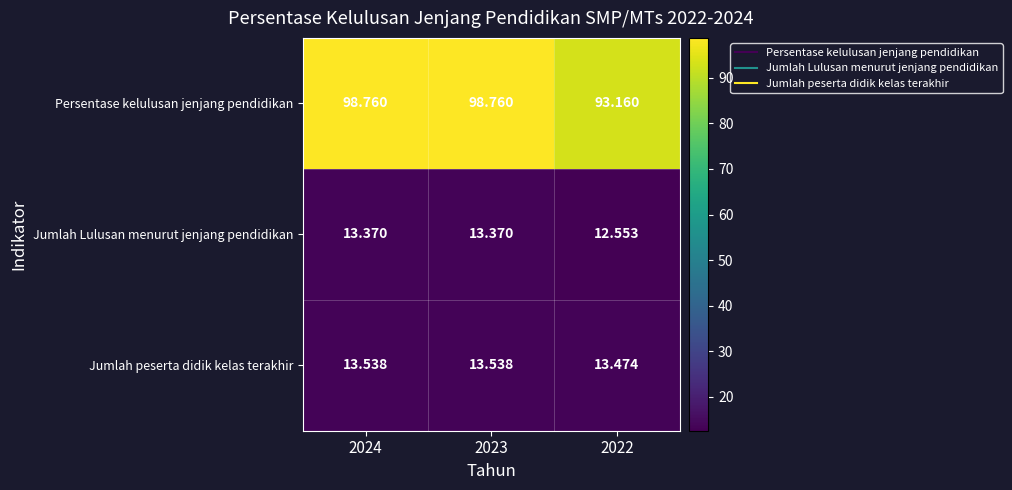

Rank the series at 2024 from lowest to highest value.

Jumlah Lulusan menurut jenjang pendidikan, Jumlah peserta didik kelas terakhir, Persentase kelulusan jenjang pendidikan